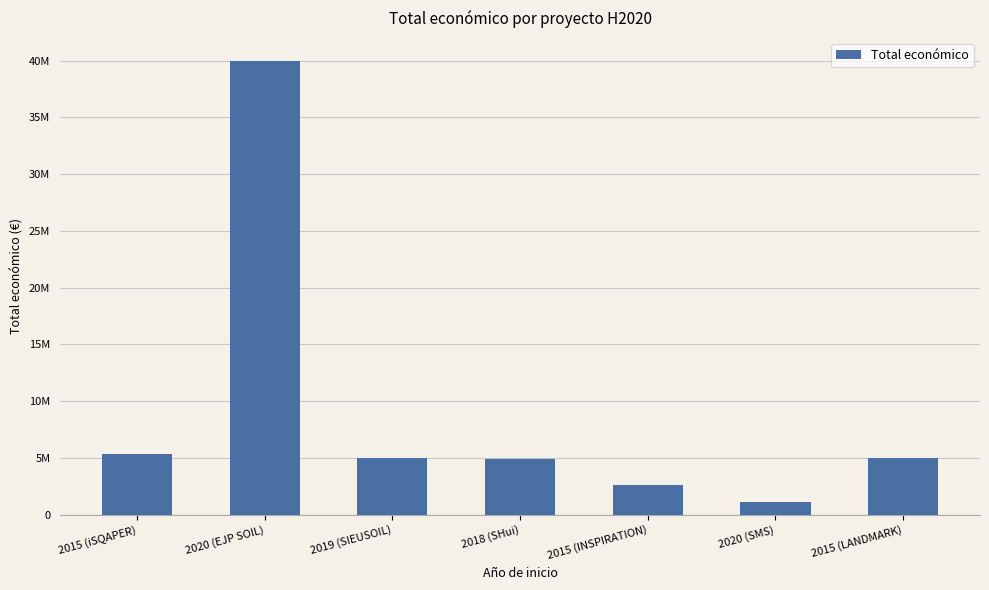

Which has a higher value, 2019 (SIEUSOIL) or 2018 (SHui)?

2019 (SIEUSOIL)